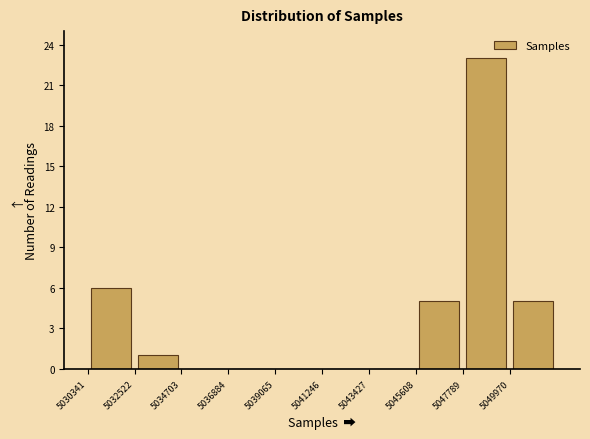

How tall is the bar that spans 5032500 to 5034500 on the x-axis? Neither the bar edges nor the heights are printed on the chart, so give them approximately, as read against the axes.

1